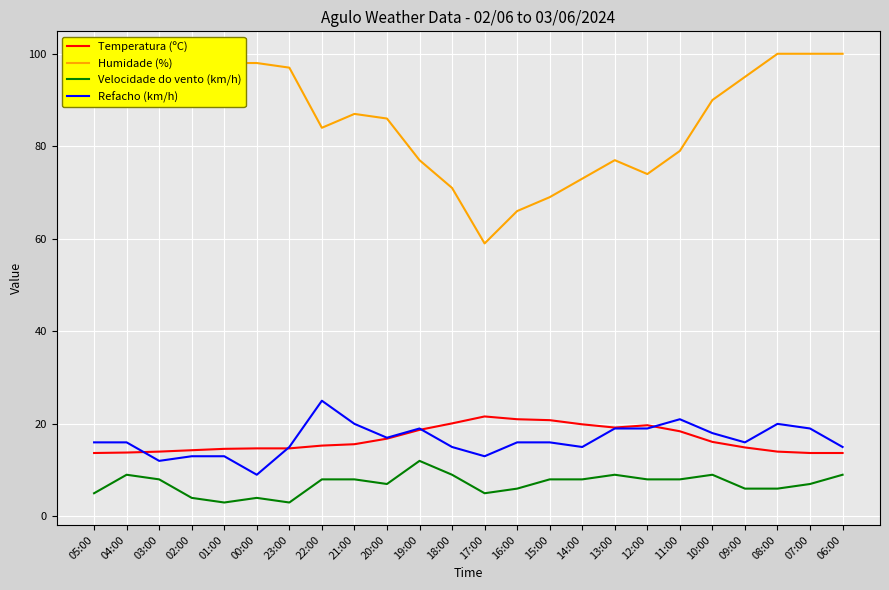

How many values in the Humidade (%) series are below 90?

12